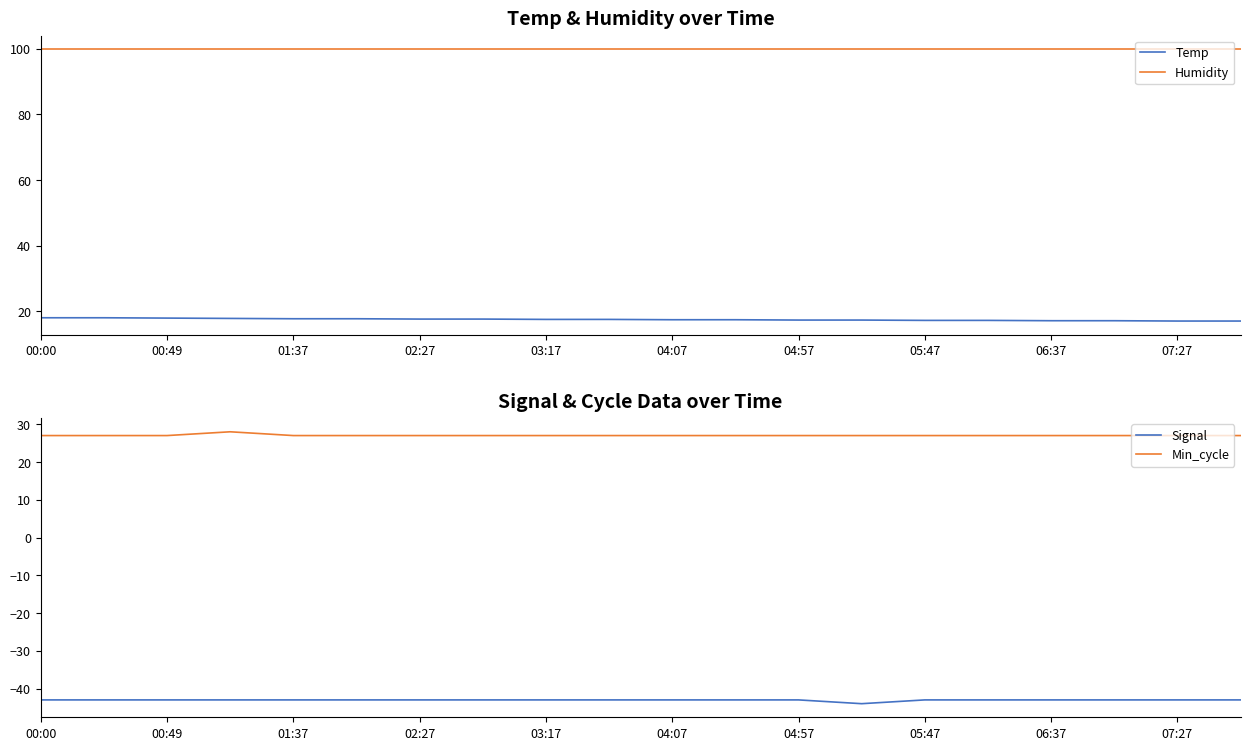

True or false: Humidity and Temp intersect in this chart.

False